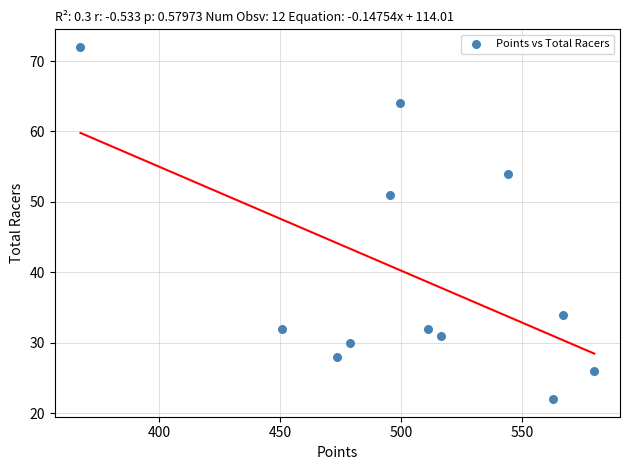

What is the average Y value?

40